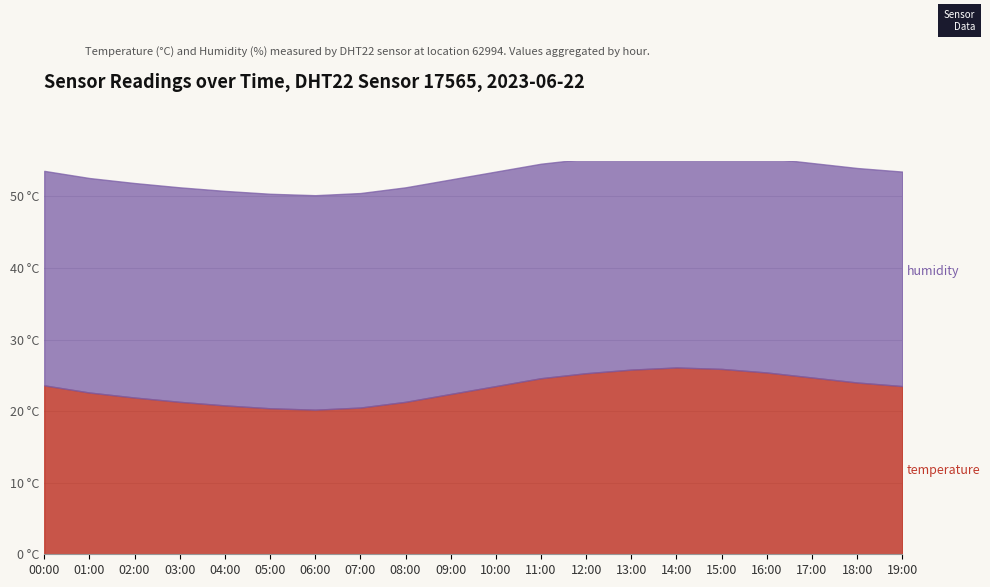

List the series in order of their overall mean, lowest first.

temperature, humidity